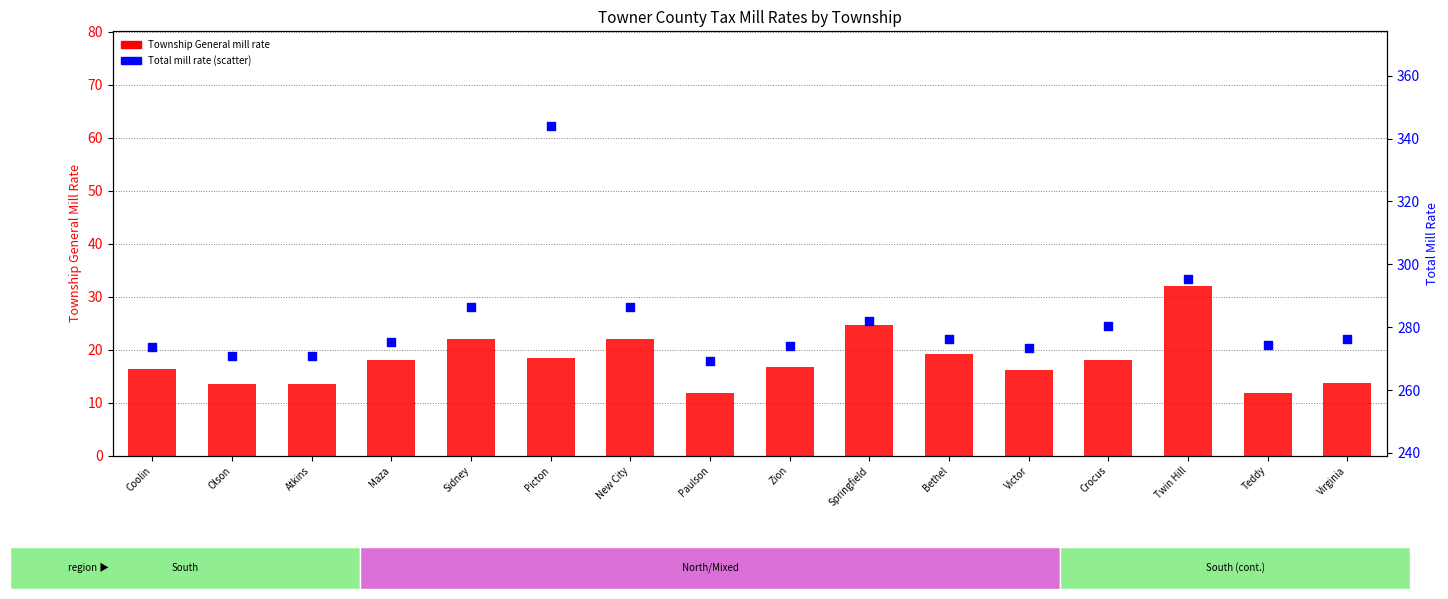

What are all the series names shown in the legend?

Township General, Total Mill